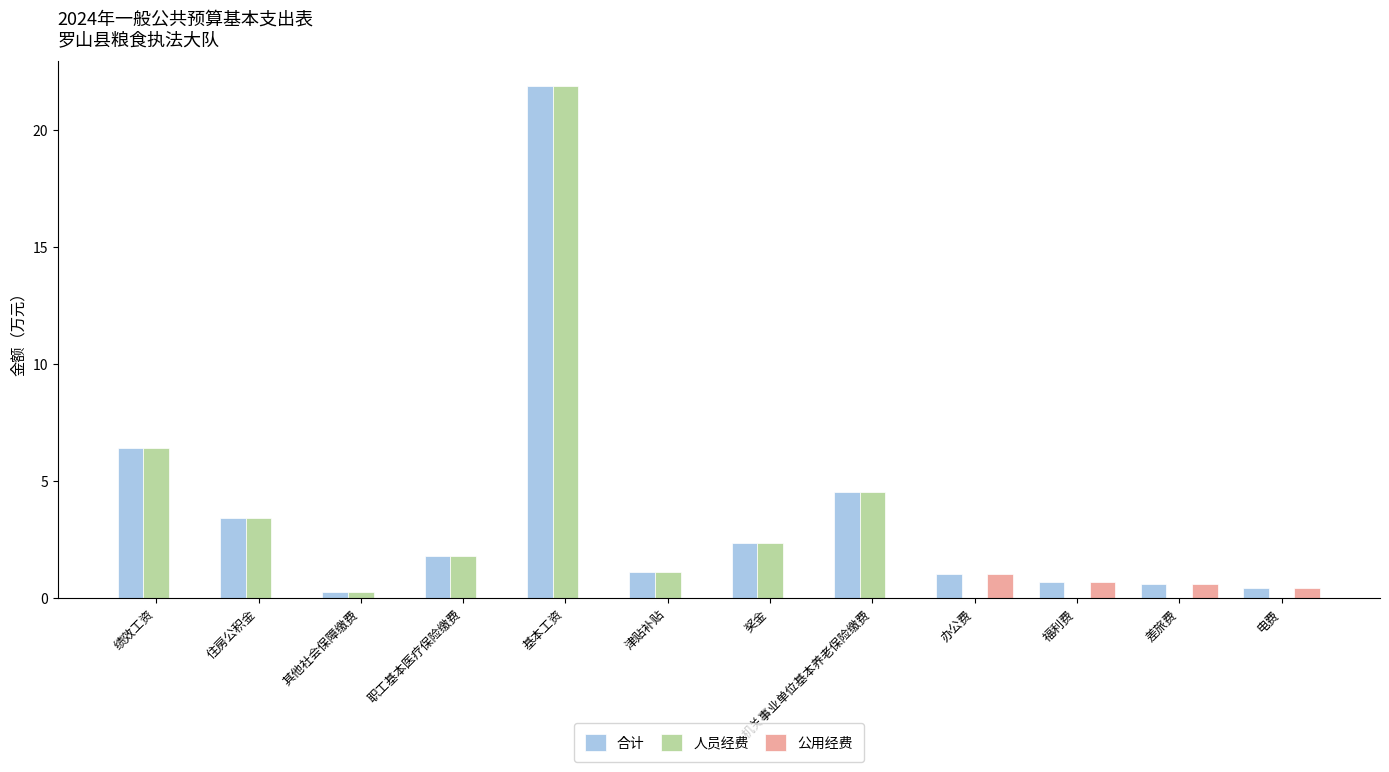

How many categories are shown in the chart?

12